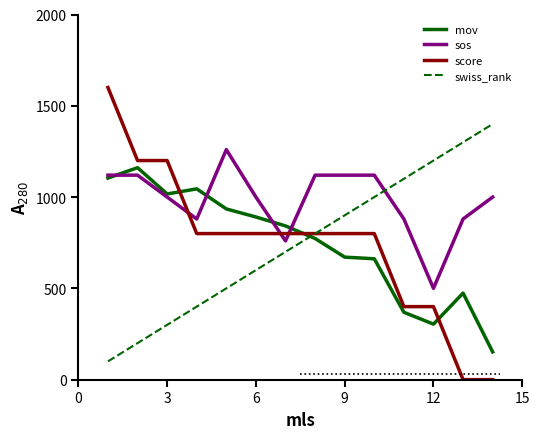

True or false: mov and score intersect in this chart.

True